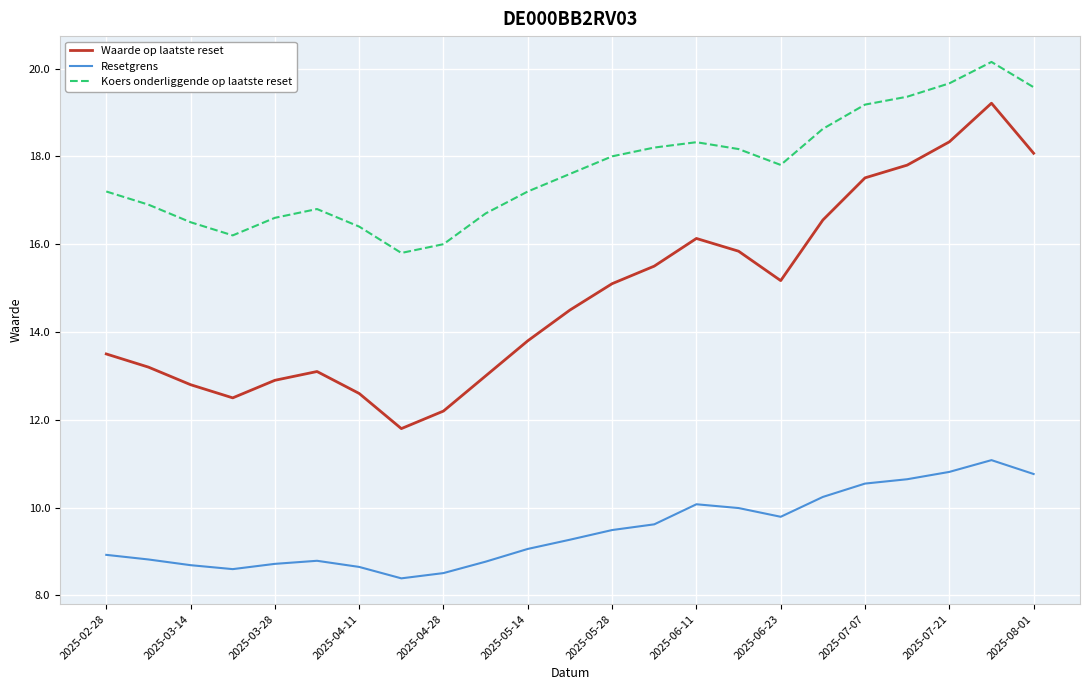

True or false: Koers onderliggende op laatste reset and Resetgrens intersect in this chart.

False